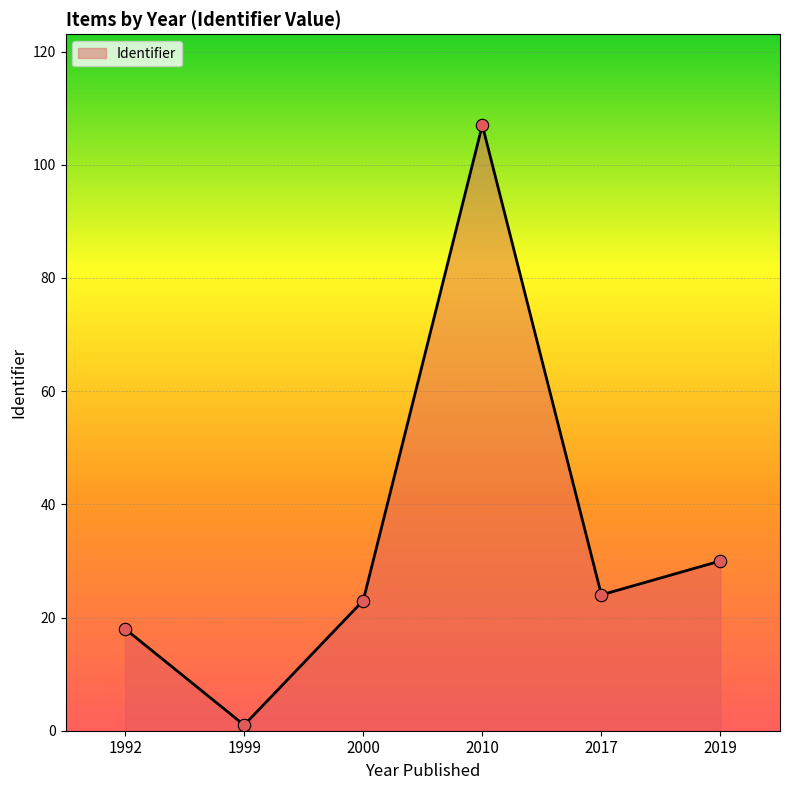

Between 2010 and 2019, which is larger?

2010